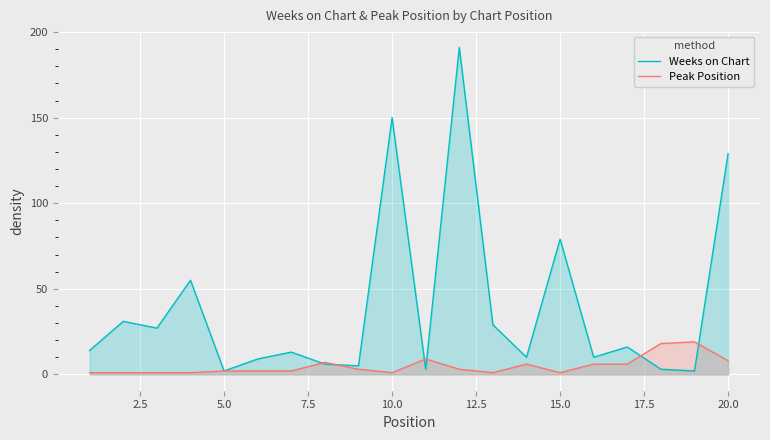

What is the value of the Weeks on Chart point at the 14th from the left?

10